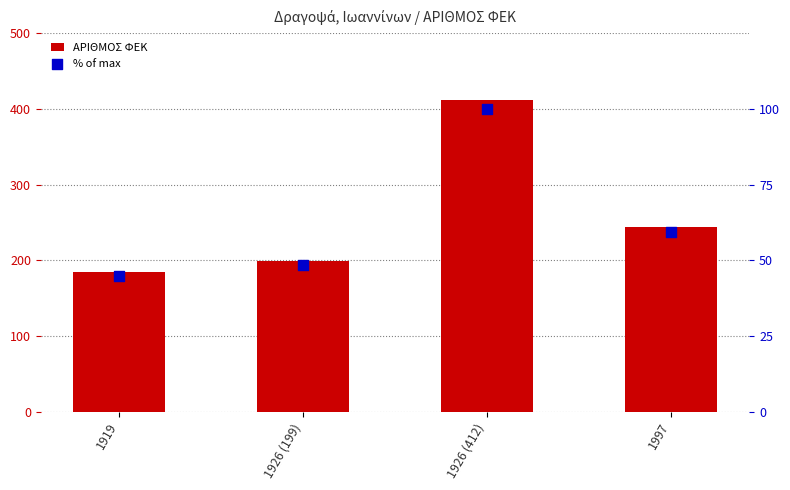

At how many categories does at least one series exceed 283?

1